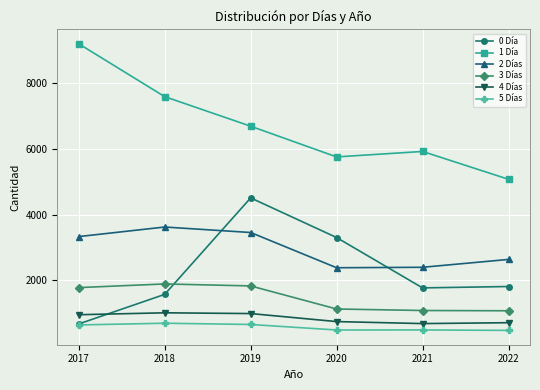

Rank the series by their maximum value, from highest to lowest.

1 Día, 0 Día, 2 Días, 3 Días, 4 Días, 5 Días